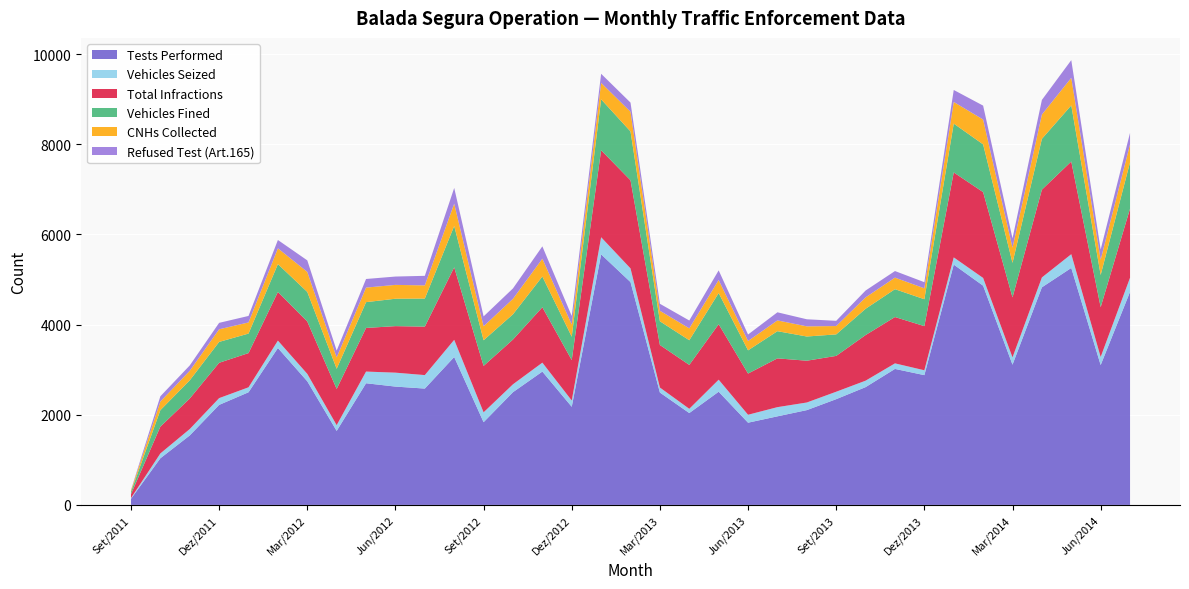

Reading left to right, transcribe all the data shown in this chart.

Tests Performed: 135	1035	1541	2219	2499	3481	2743	1642	2699	2625	2581	3281	1835	2501	2958	2177	5558	4943	2493	2038	2511	1824	1965	2103	2346	2613	3017	2879	5331	4863	3111	4827	5257	3103	4727
Vehicles Seized: 17	107	142	150	110	164	164	127	259	309	299	381	219	175	198	139	380	304	111	94	267	176	204	169	165	143	123	108	160	172	162	219	305	179	313
Total Infractions: 86	595	677	784	759	1079	1162	804	968	1032	1075	1609	1030	993	1229	897	1930	1955	944	974	1231	914	1082	927	795	1012	1028	979	1885	1904	1331	1948	2056	1105	1533
Vehicles Fined: 53	365	404	463	433	618	656	447	572	608	623	917	569	560	682	519	1130	1083	526	547	691	515	603	537	477	583	618	597	1083	1059	766	1127	1245	714	1027
CNHs Collected: 28	191	211	280	247	350	444	252	323	307	292	495	310	343	395	269	364	437	233	264	289	207	239	225	185	252	256	242	480	551	336	539	611	338	400
Refused Test (Art.165): 11	117	119	143	144	185	256	152	191	185	212	349	219	231	274	190	202	203	155	174	214	144	180	157	116	153	146	136	266	309	207	324	393	226	254